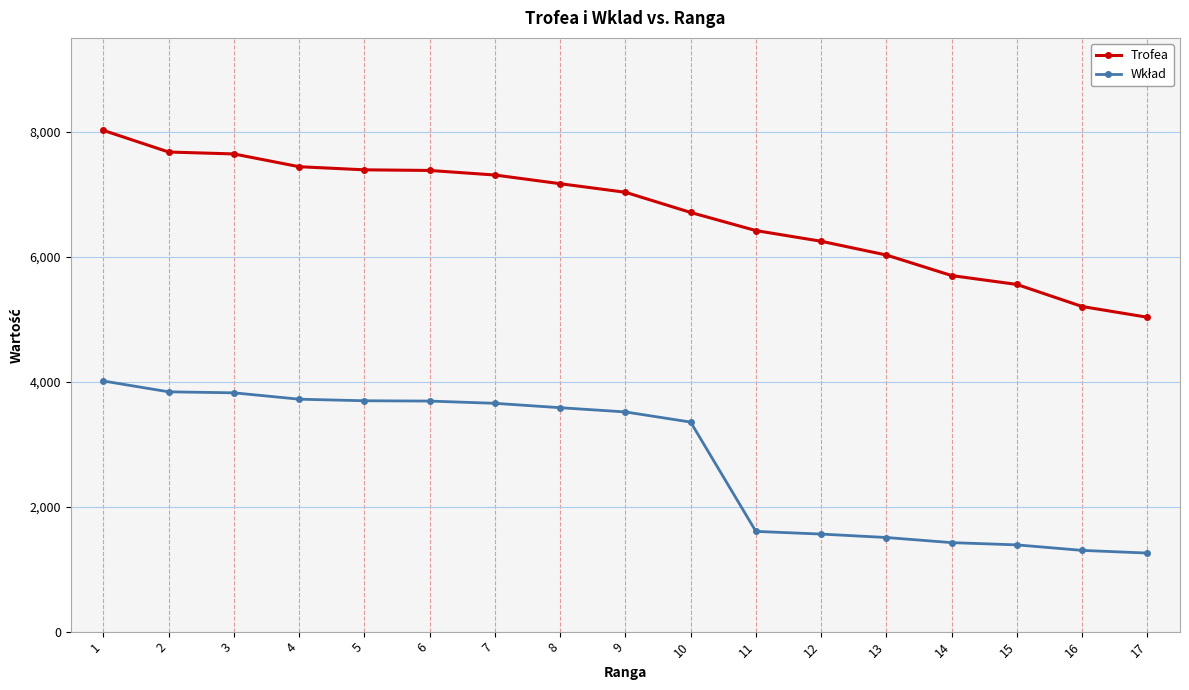

Which series has the largest total across all categories?

Trofea